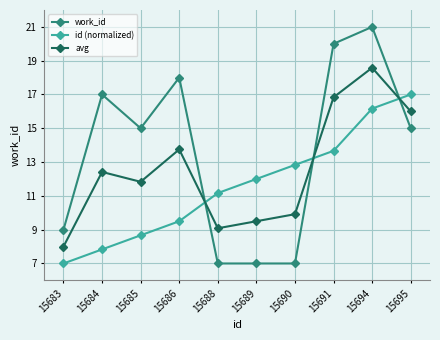

What value does the avg series have at 15694?

18.6